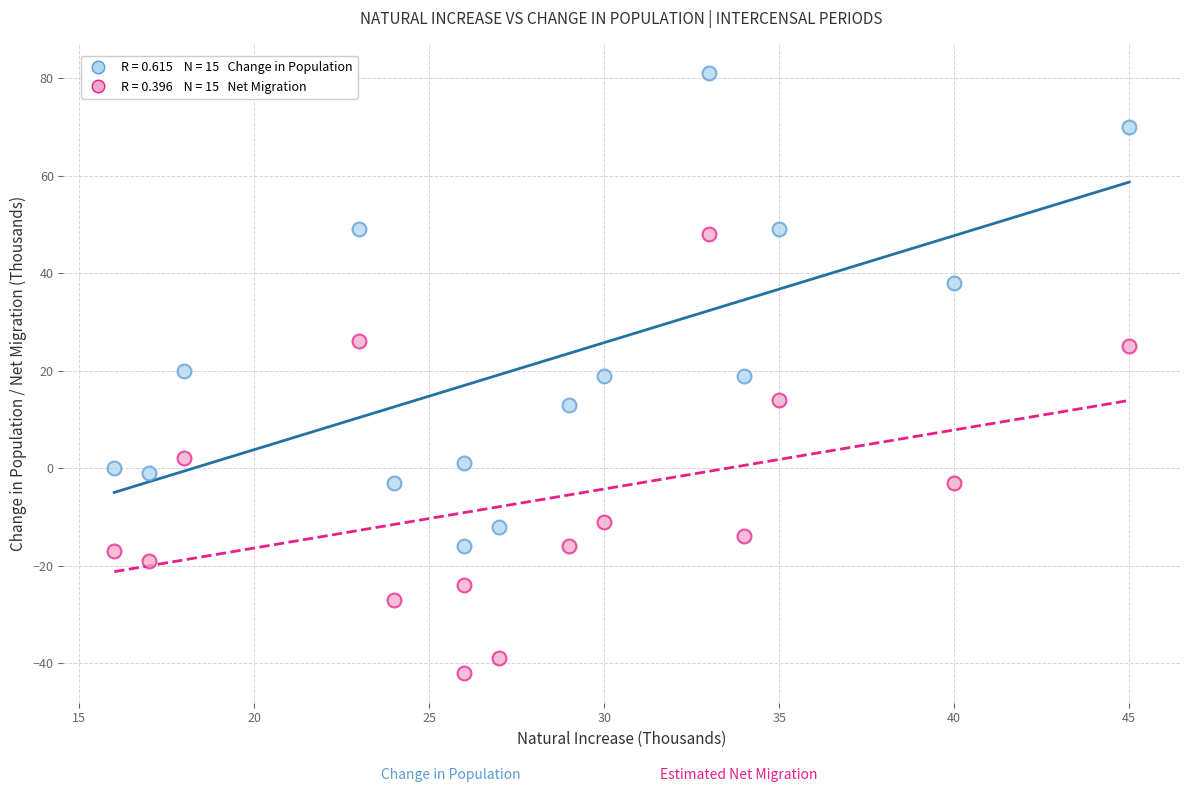

Across all data points, what is the range of X values (max minus min)?

29